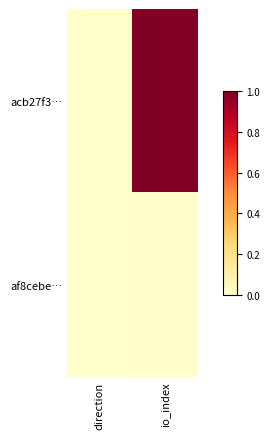

Rank the series by their average value, from highest to lowest.

acb27f3…, af8cebe…